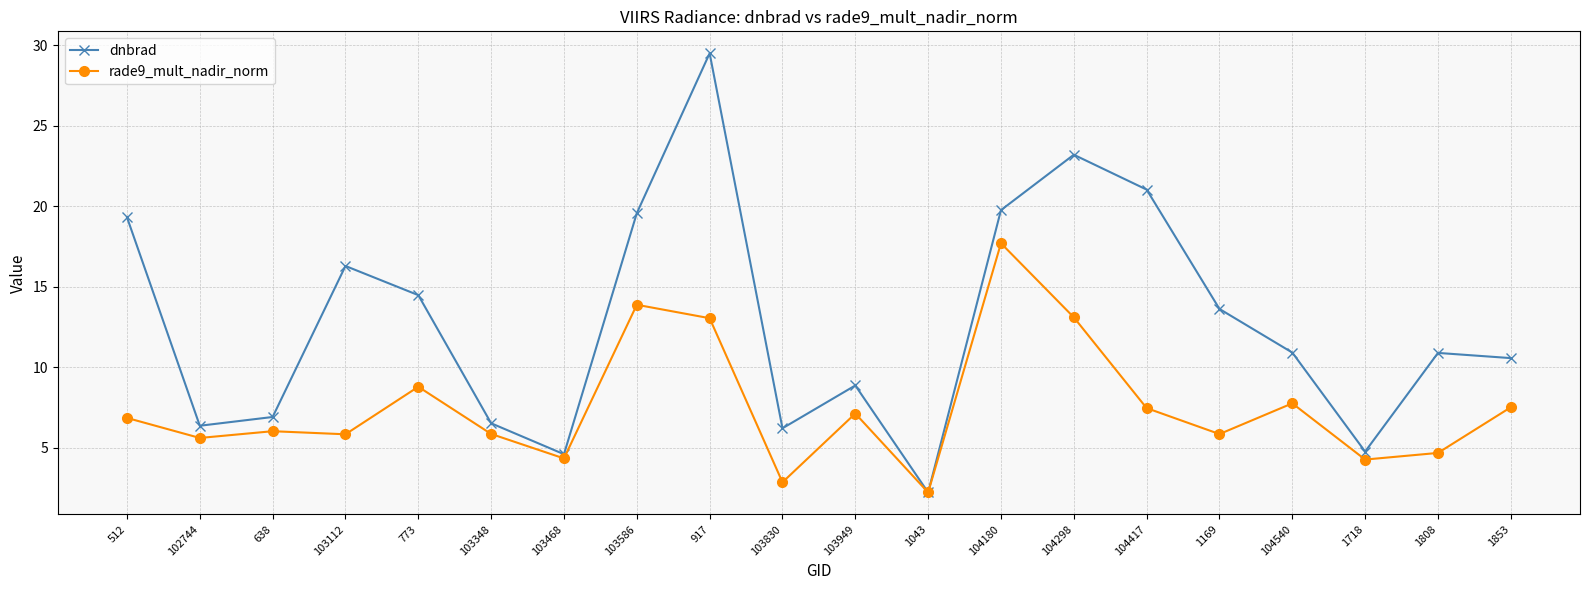

What is the spread (max minus min) of values at 638?

0.9